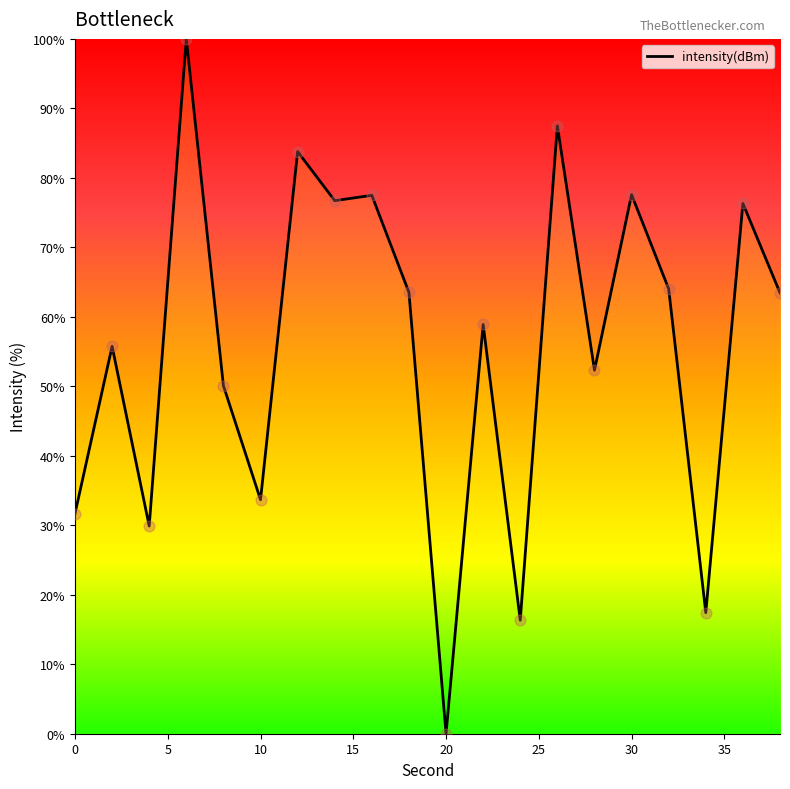

What is the maximum value shown in the chart?

100.0